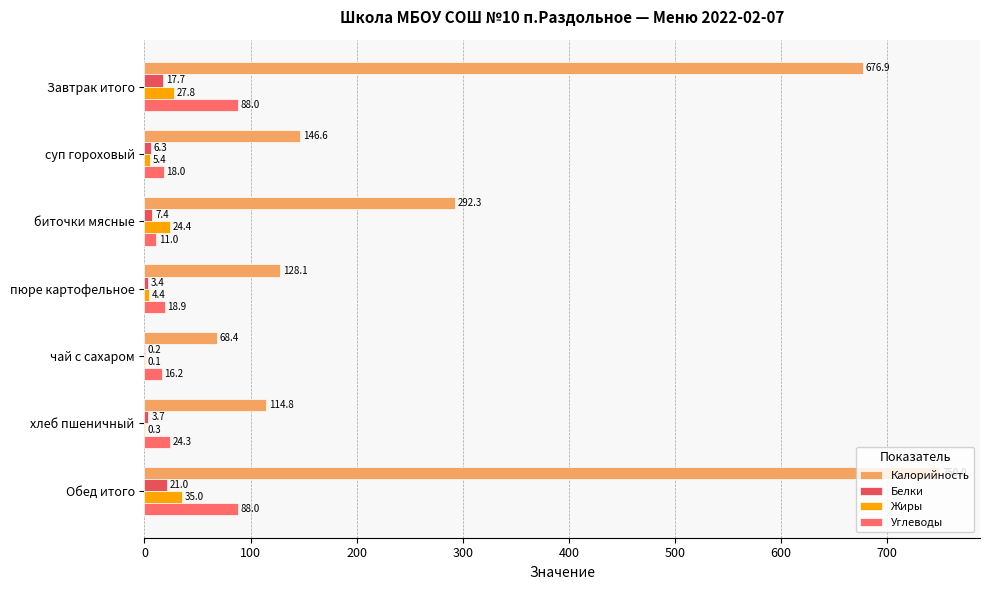

How many data points does each series have?

7